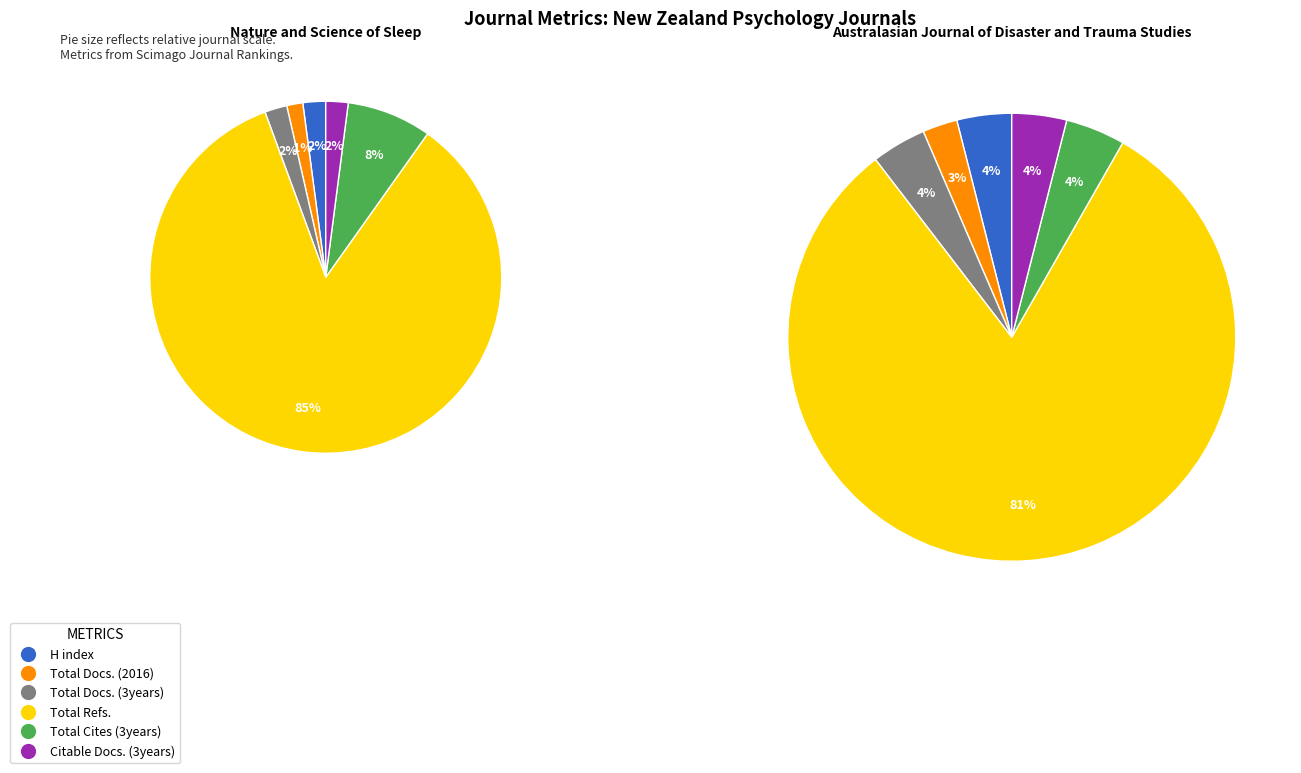

What is the smallest slice in the pie chart?

Total Docs. (2016)